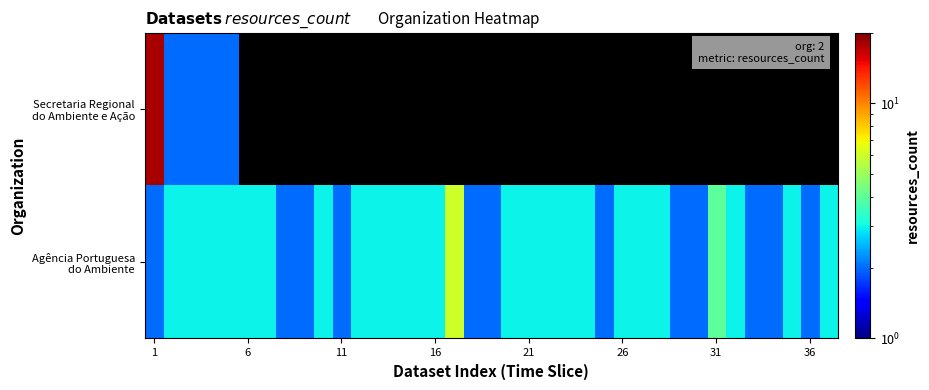

Which category has the highest value across all series?

1